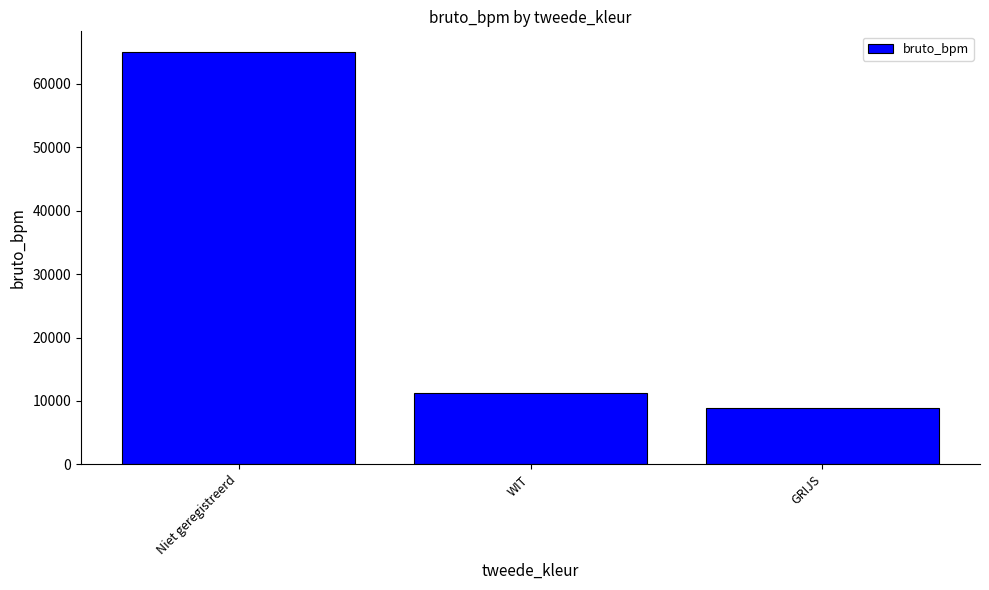

True or false: the data shows 65021 at Niet geregistreerd.

True